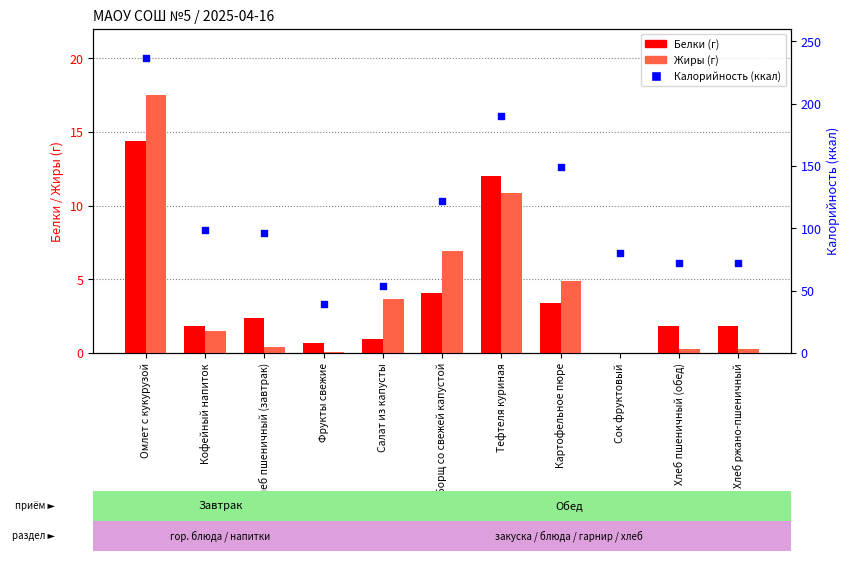

Which series has the largest total across all categories?

Калорийность